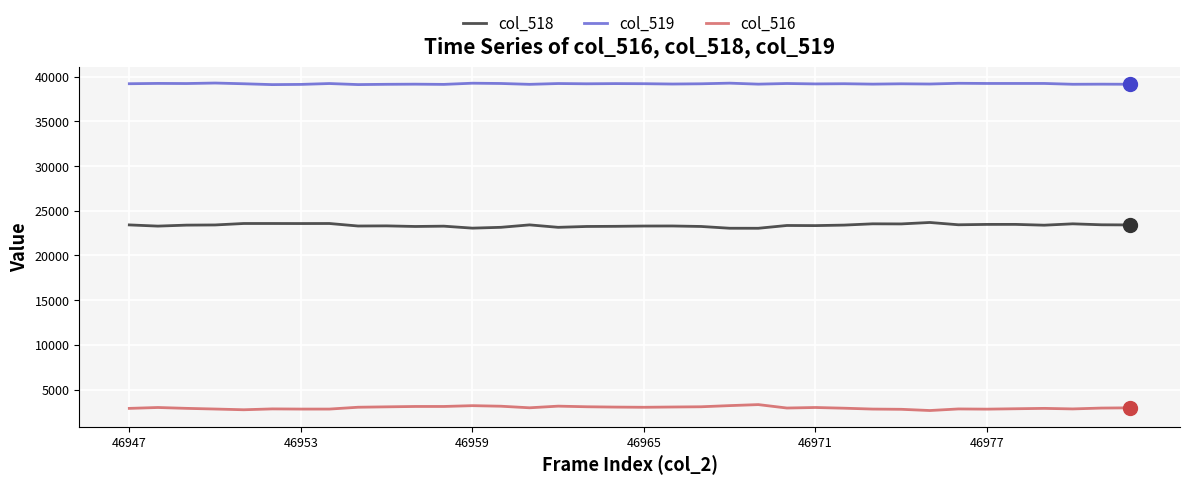

What is the greatest value displayed?

39295